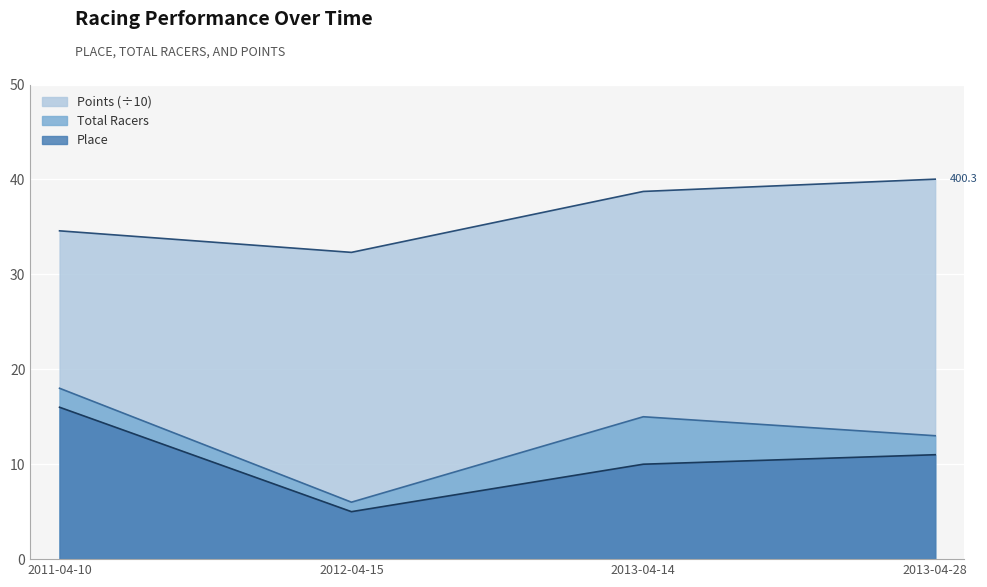

How many data points does each series have?

4